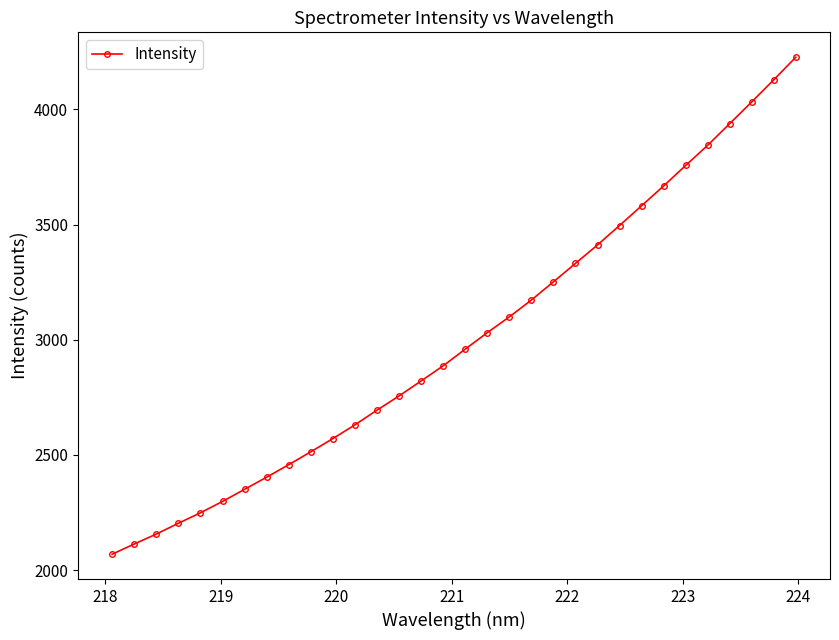

True or false: there are more than 0 points higher than both neighbors.

False